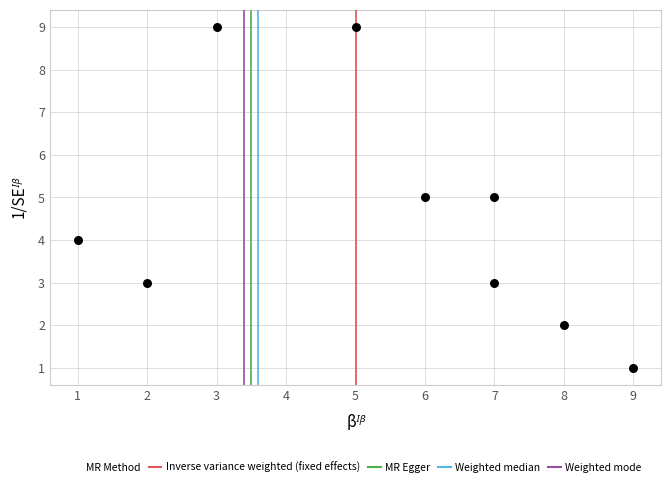

What is the average Y value?

5